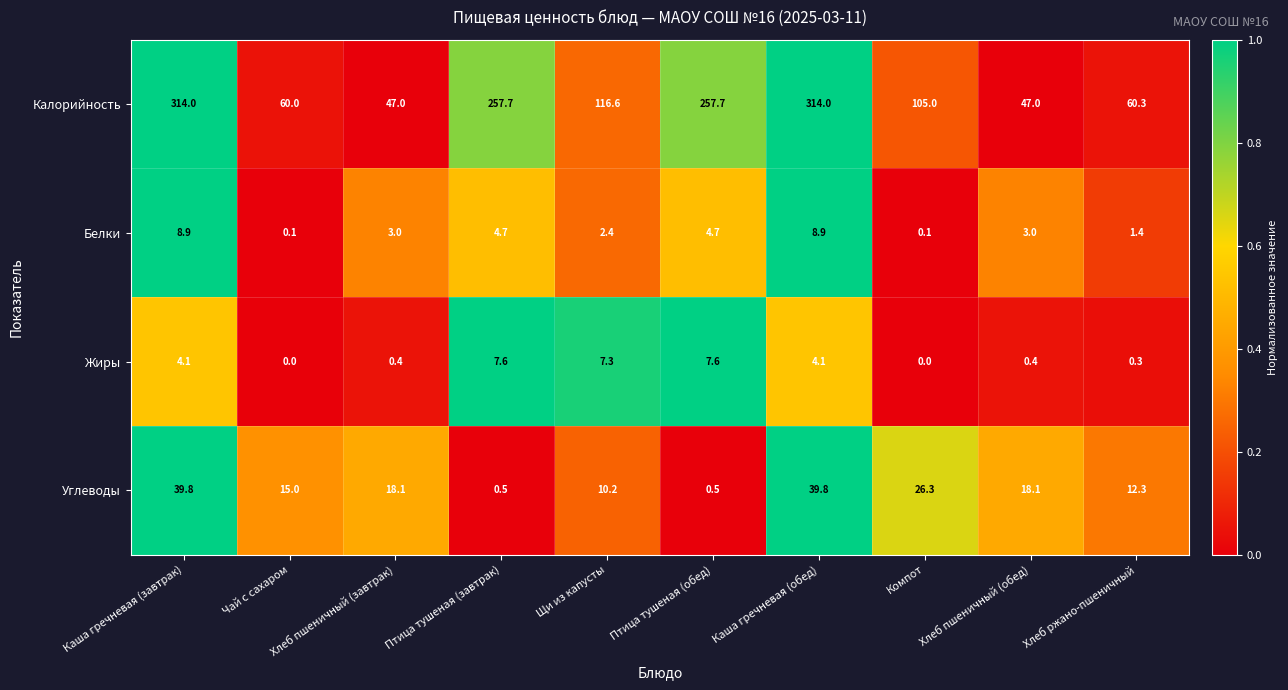

Where does the Углеводы series first go above 18?

Каша гречневая (завтрак)